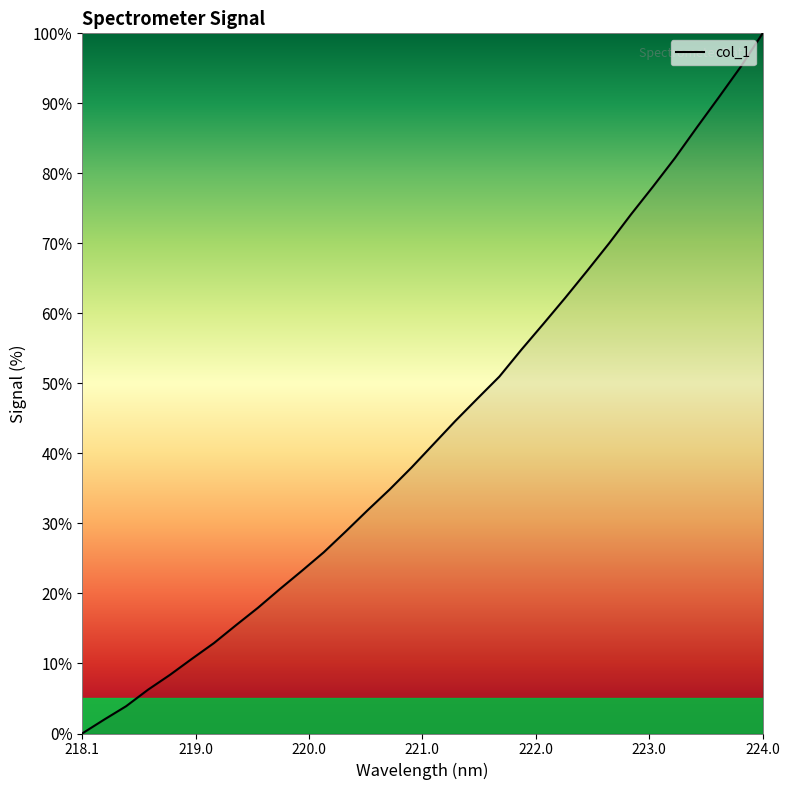

What is the maximum value shown in the chart?

100.0